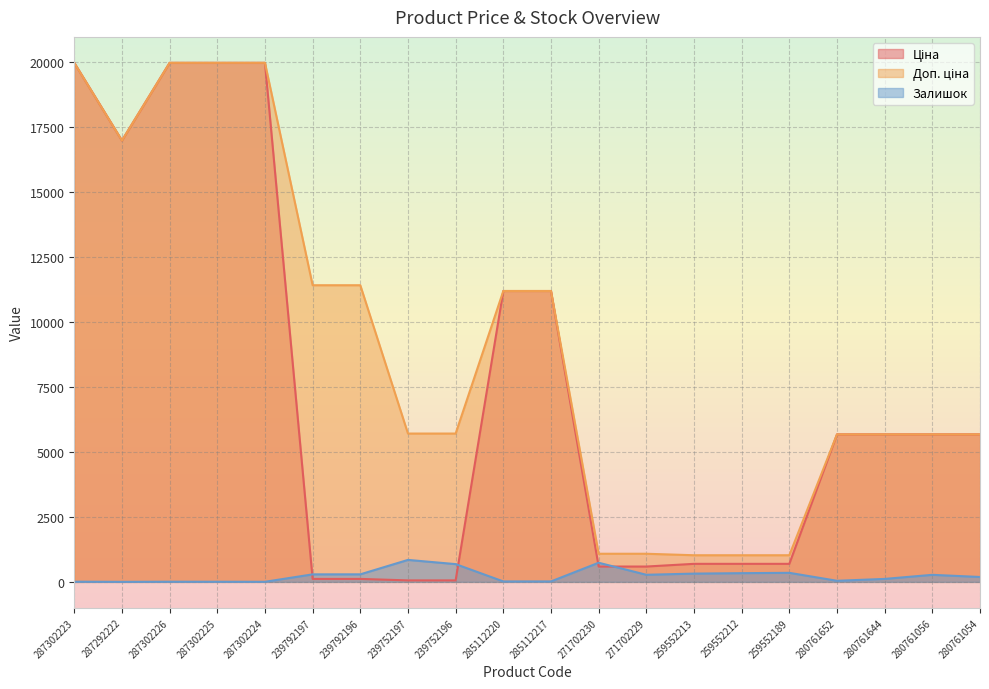

True or false: Залишок and Доп. ціна intersect in this chart.

False